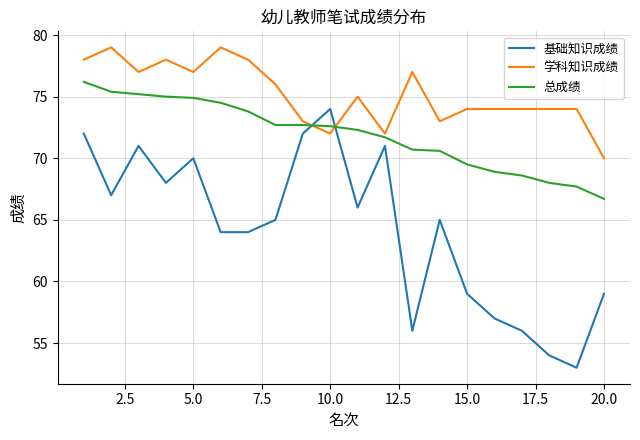

List the series in order of their peak value, highest first.

学科知识成绩, 总成绩, 基础知识成绩